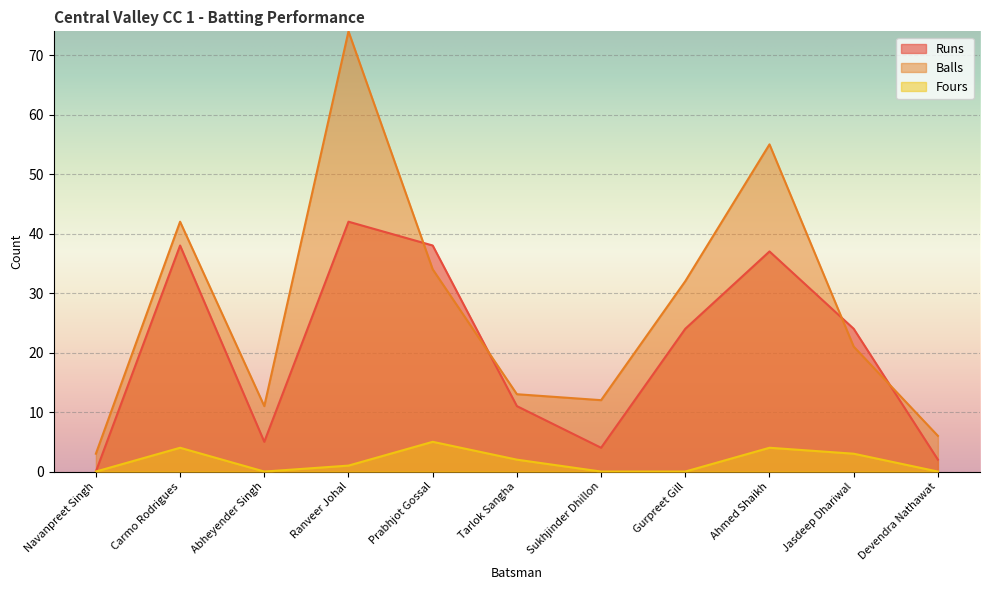

In Runs, how many points are higher than both neighbors (excluding endpoints)?

3